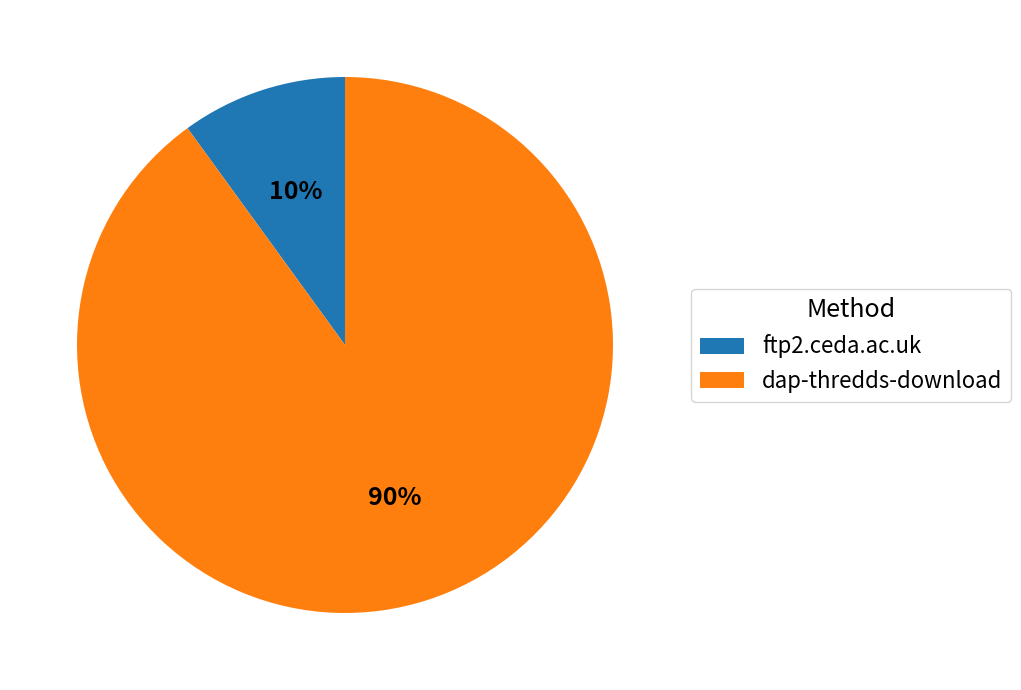

To the nearest percent, what portion does ftp2.ceda.ac.uk represent?

10%